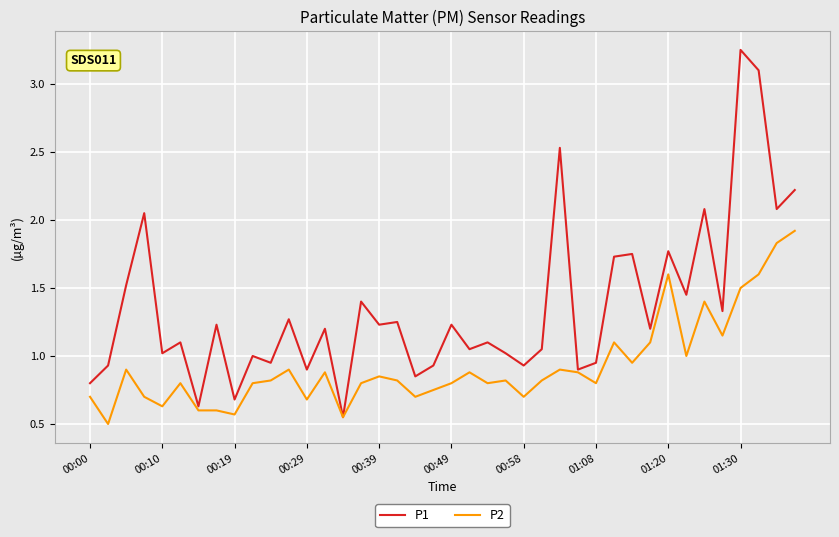

What is the minimum value shown in the chart?

0.5